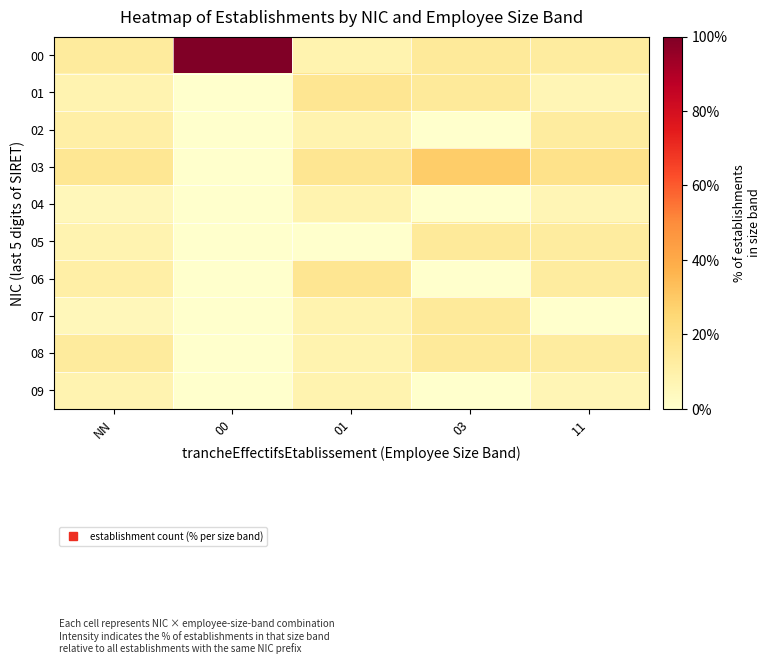

Reading left to right, extract all data points from this chart.

00: NN=13.5	00=100.0	01=8.3	03=14.3	11=12.5
01: NN=8.1	00=0.0	01=16.7	03=14.3	11=6.2
02: NN=10.8	00=0.0	01=8.3	03=0.0	11=12.5
03: NN=16.2	00=0.0	01=16.7	03=28.6	11=18.8
04: NN=5.4	00=0.0	01=8.3	03=0.0	11=6.2
05: NN=8.1	00=0.0	01=0.0	03=14.3	11=12.5
06: NN=10.8	00=0.0	01=16.7	03=0.0	11=12.5
07: NN=5.4	00=0.0	01=8.3	03=14.3	11=0.0
08: NN=13.5	00=0.0	01=8.3	03=14.3	11=12.5
09: NN=8.1	00=0.0	01=8.3	03=0.0	11=6.2